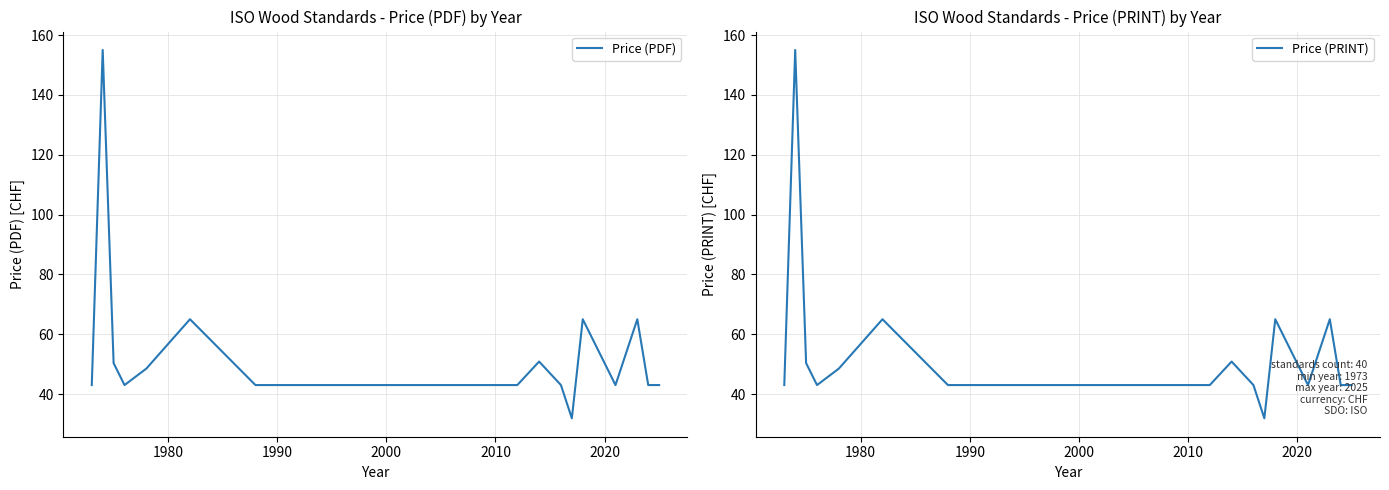

Rank the series by their maximum value, from highest to lowest.

Price (PDF), Price (PRINT)